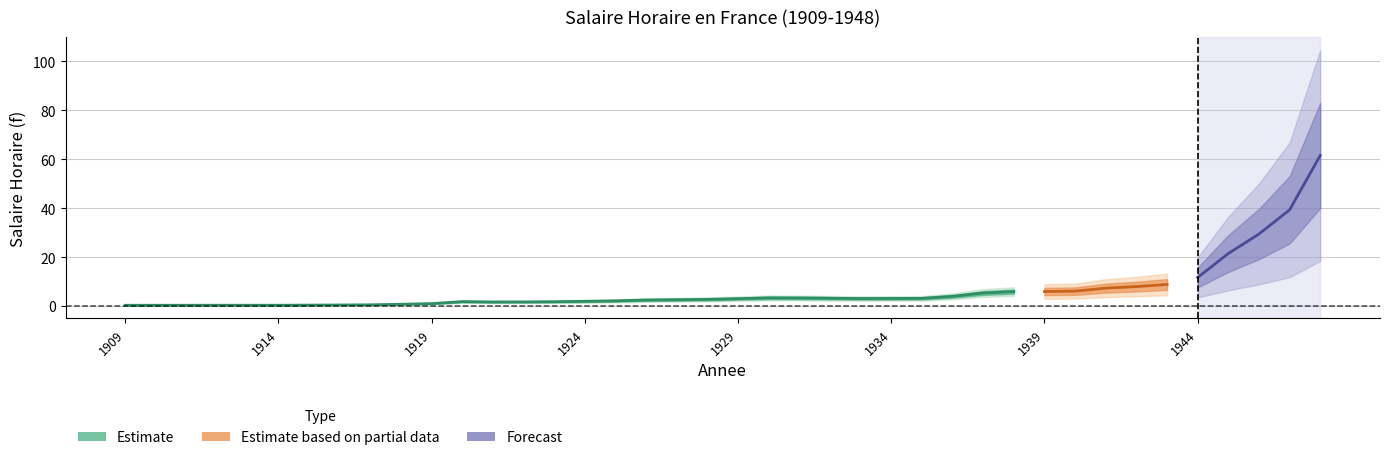

What is the ratio of the value at 1921 to the value at 1938?

0.3